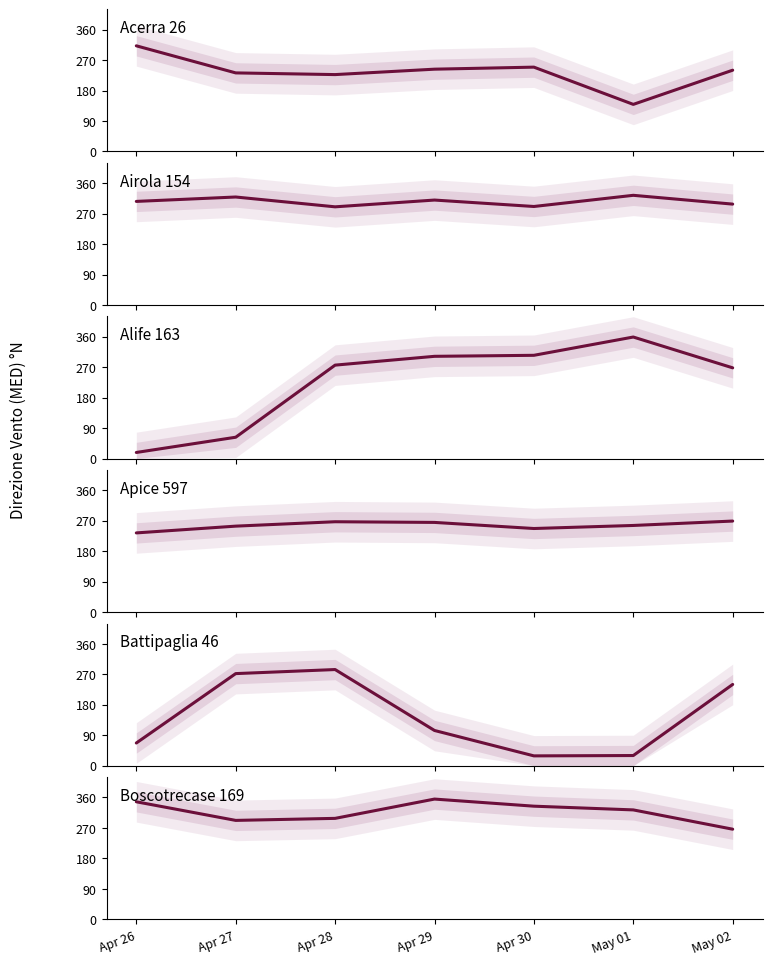

Rank the series at Apr 29 from lowest to highest value.

Battipaglia 46, Acerra 26, Apice 597, Alife 163, Airola 154, Boscotrecase 169